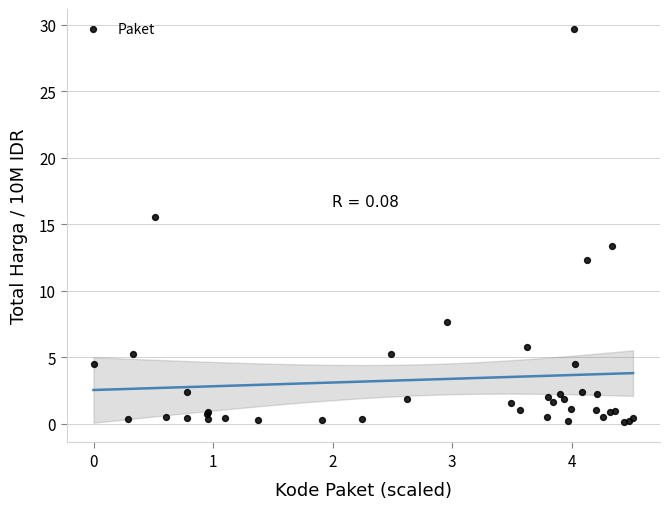

What Y value in the scatter plot is closest to 14?

13.4